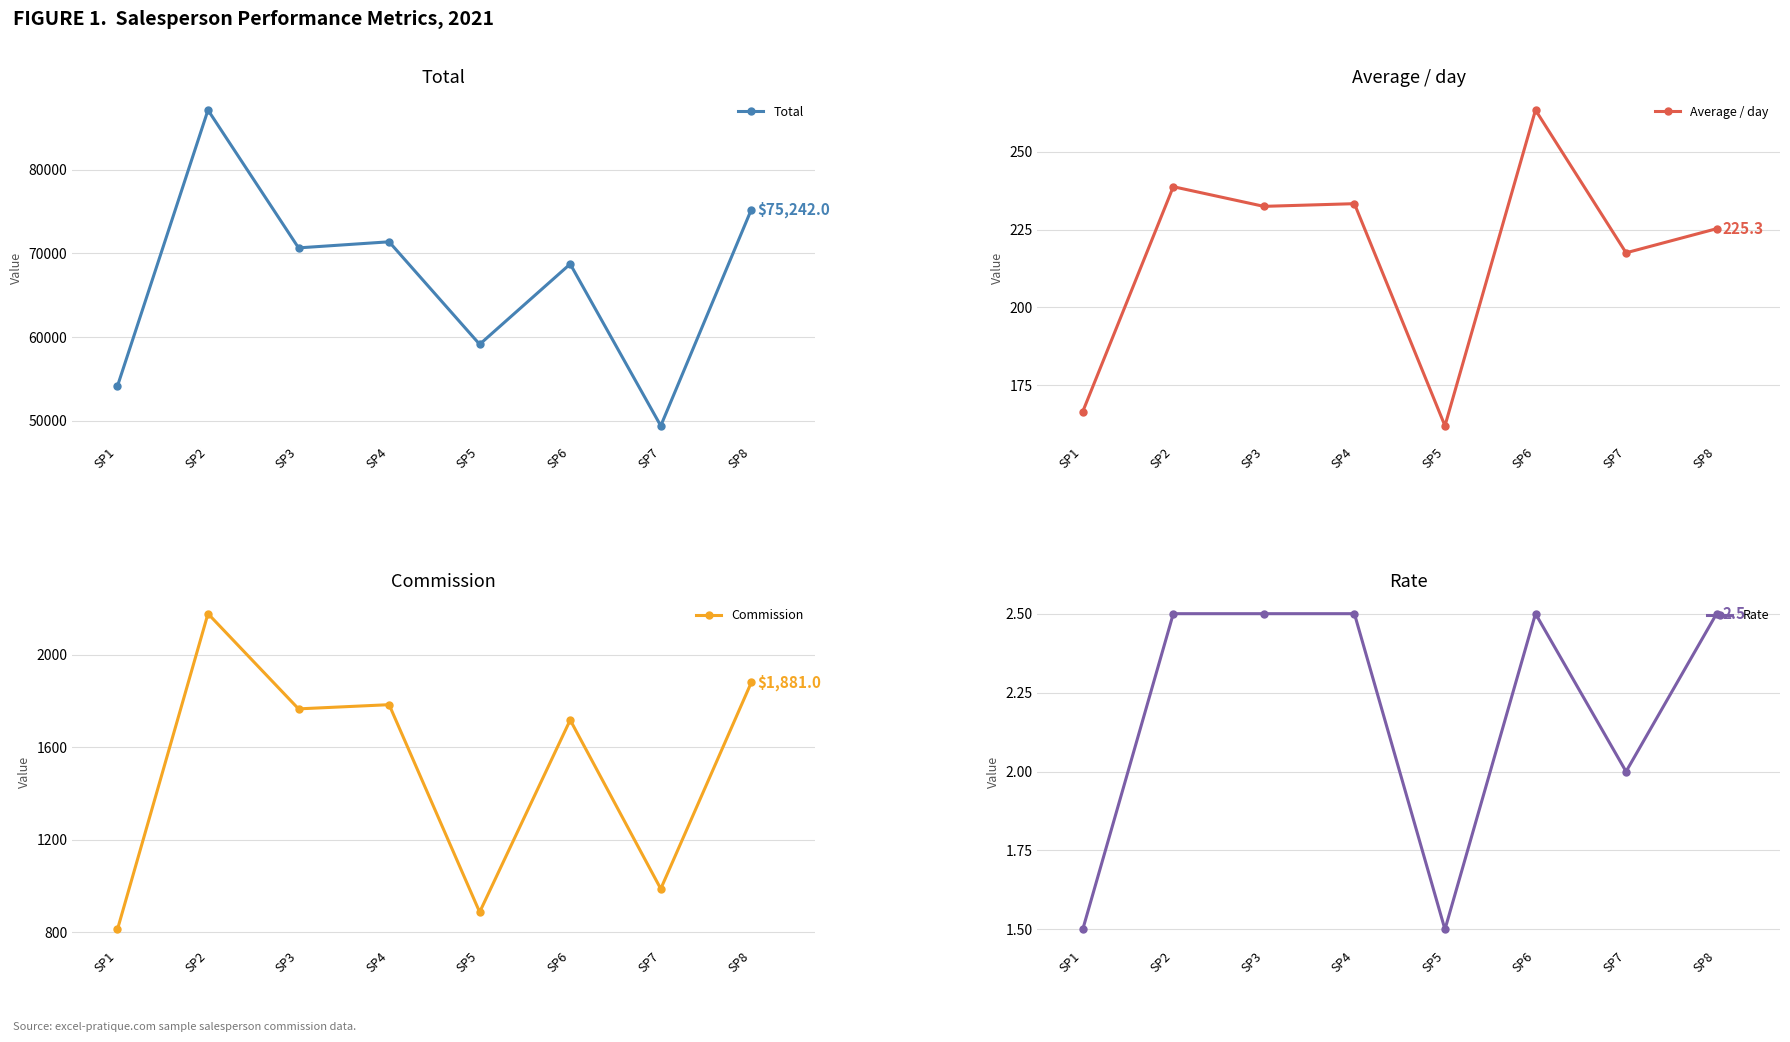

At which label does Commission first exceed 1766?

SP2